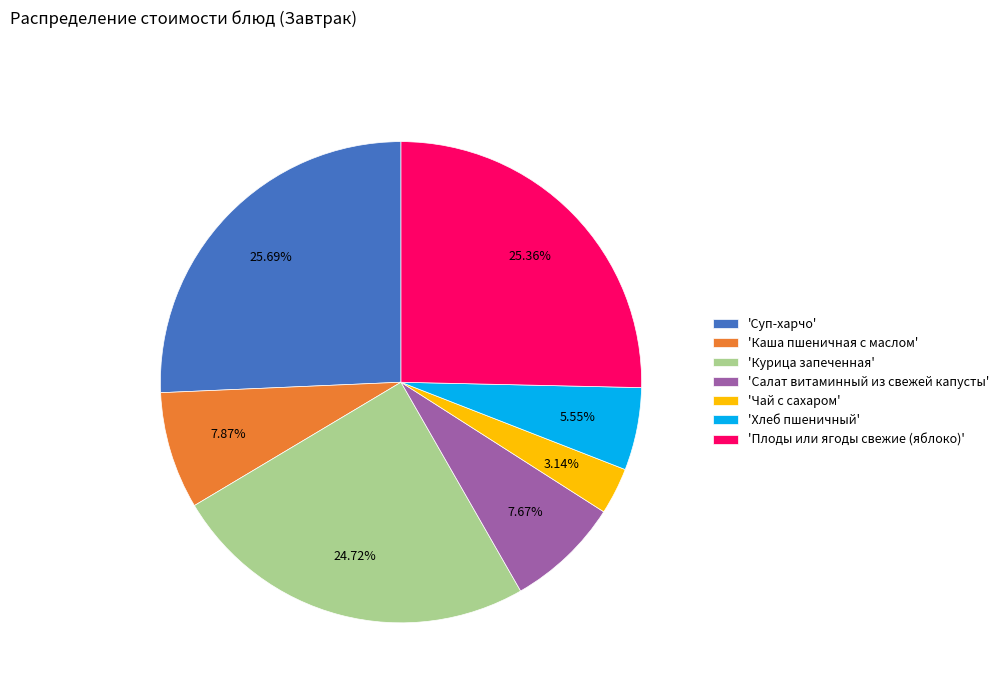

Which category has the smallest portion of the pie?

'Чай с сахаром'